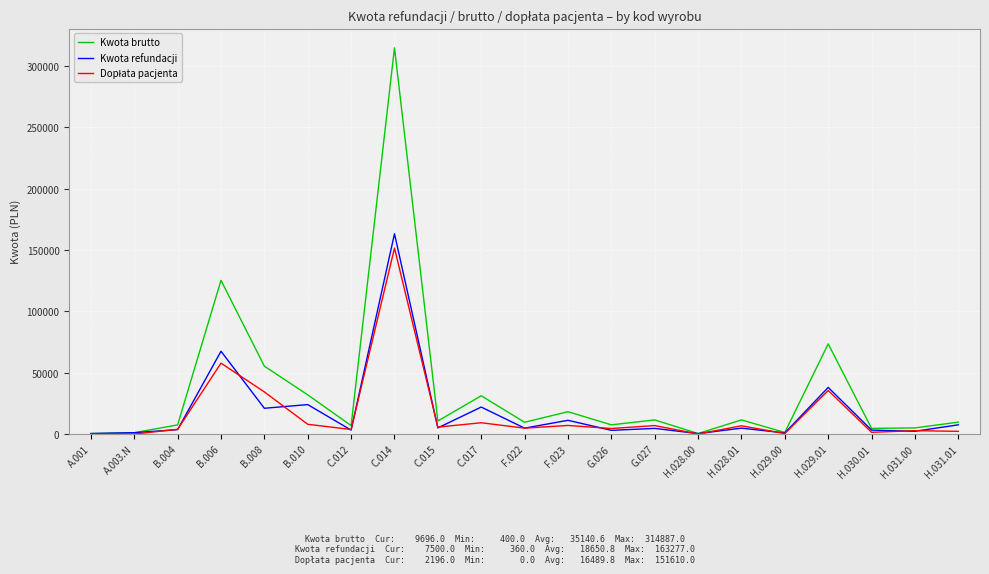

How many lines are shown in the chart?

3